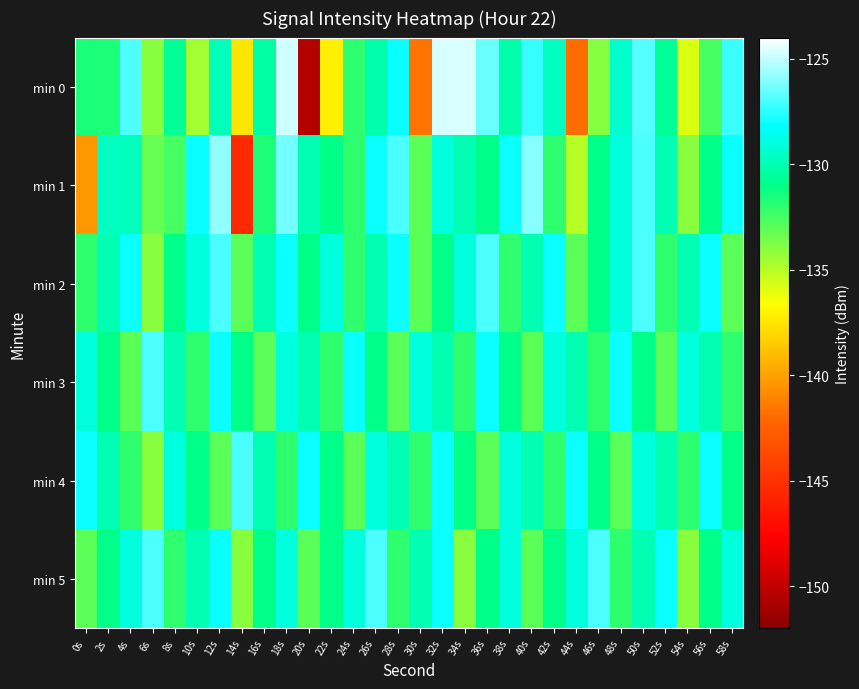

What is the total value across all series at 46s?

-785.9